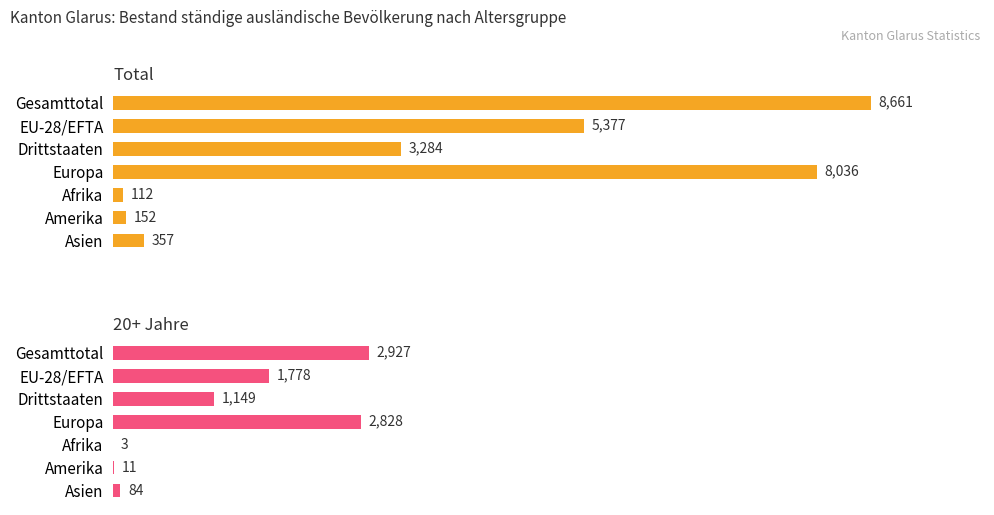

Is it true that Total equals 5377 at 1?

True